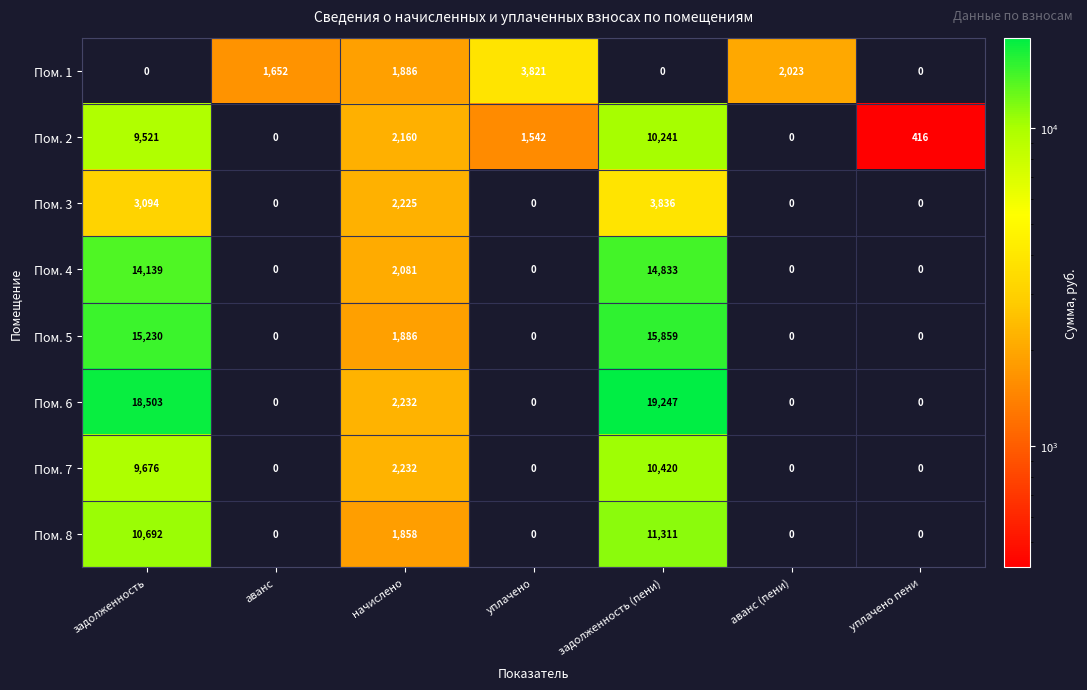

Which series has the largest total across all categories?

Пом. 6